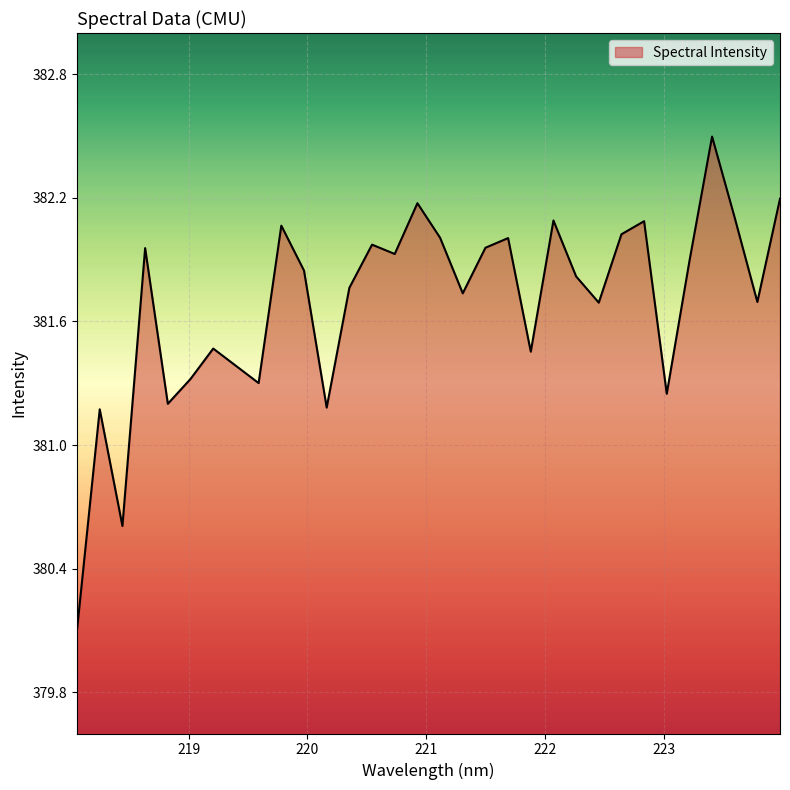

Is this an area chart (filled region under the line)?

Yes